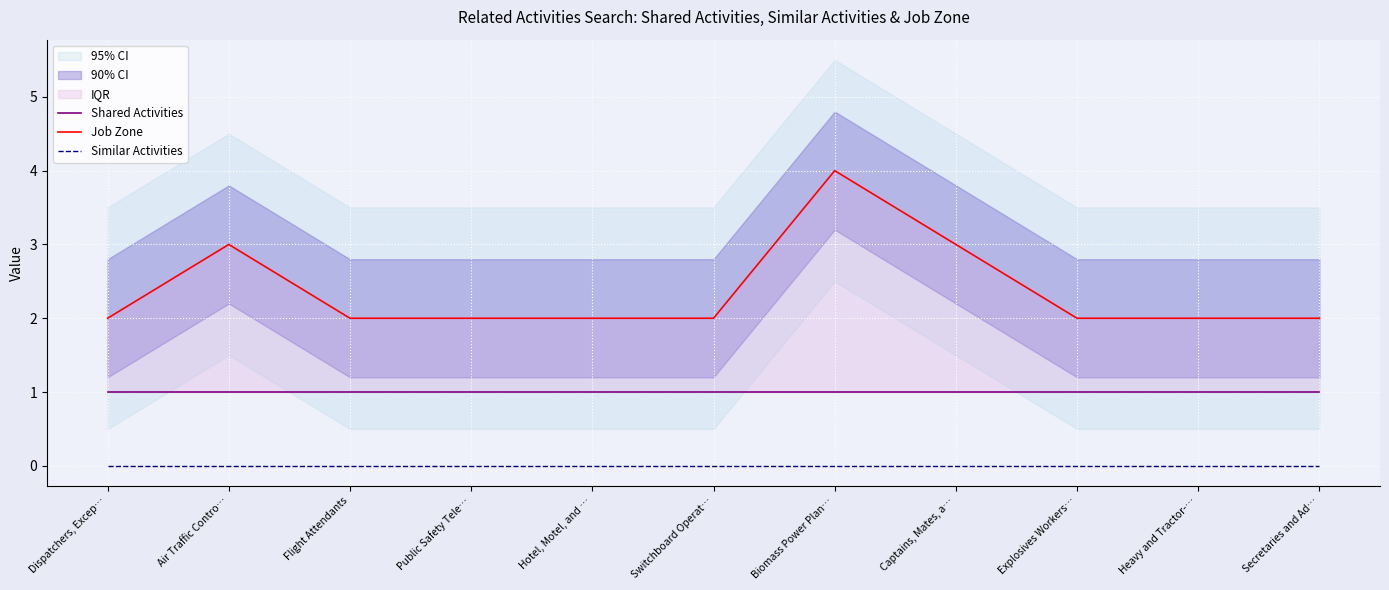

List the labels in order of Shared Activities value, smallest first.

Dispatchers, Excep…, Air Traffic Contro…, Flight Attendants, Public Safety Tele…, Hotel, Motel, and …, Switchboard Operat…, Biomass Power Plan…, Captains, Mates, a…, Explosives Workers…, Heavy and Tractor-…, Secretaries and Ad…